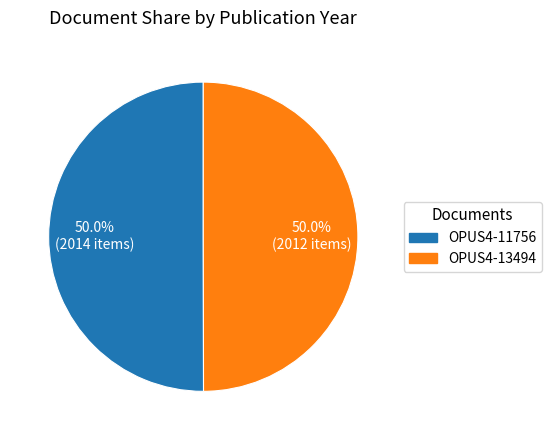

True or false: OPUS4-11756 accounts for 45% of the total.

False